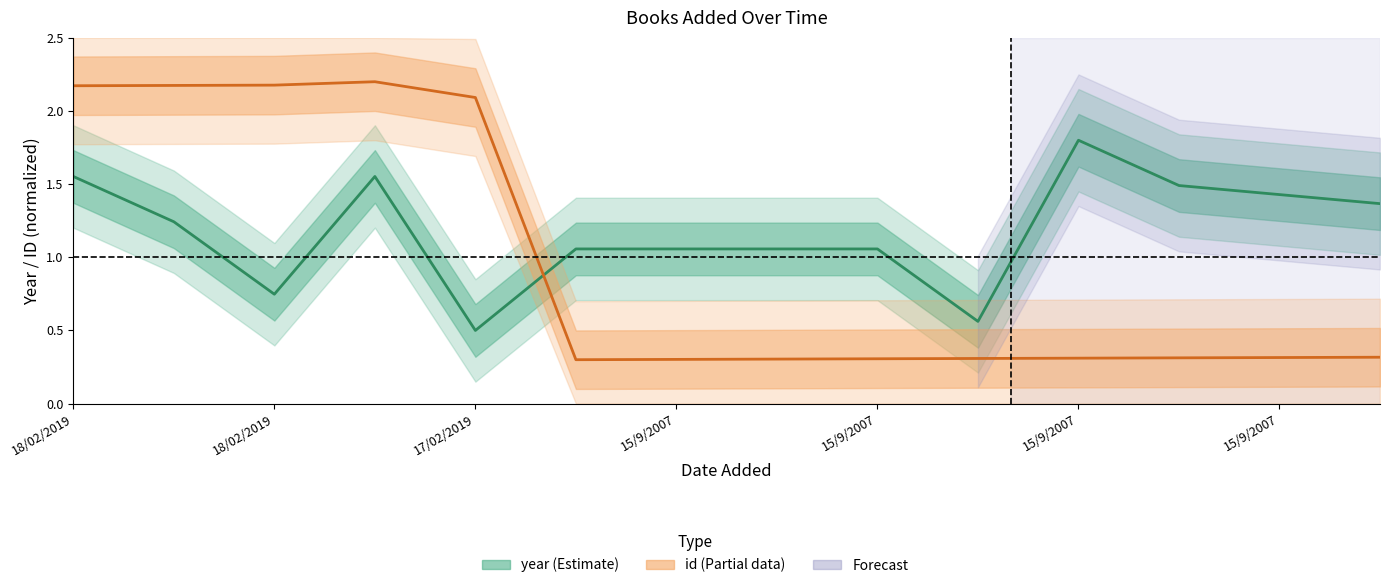

Which series ends up on top after the final intersection of id and year?

year